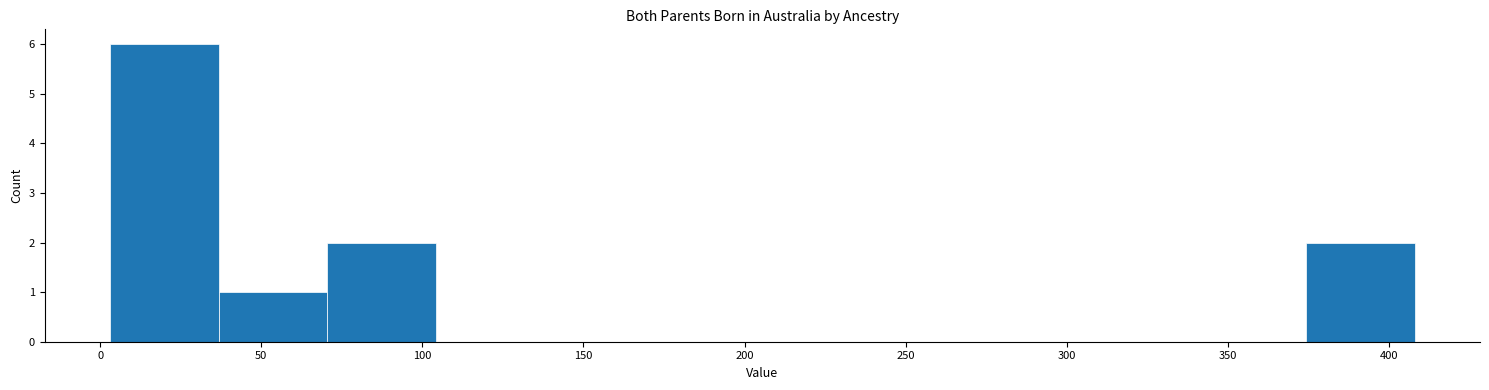

Which range on the x-axis has the tallest bar?

5 to 35